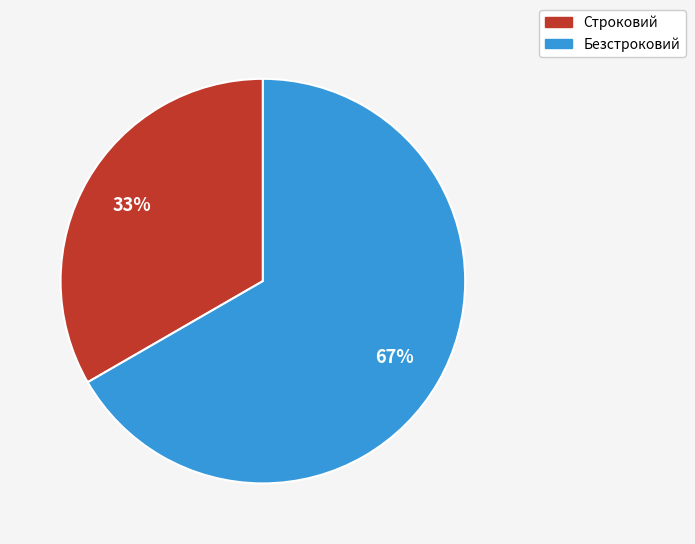

The Безстроковий slice represents 67% of the pie. True or false?

True